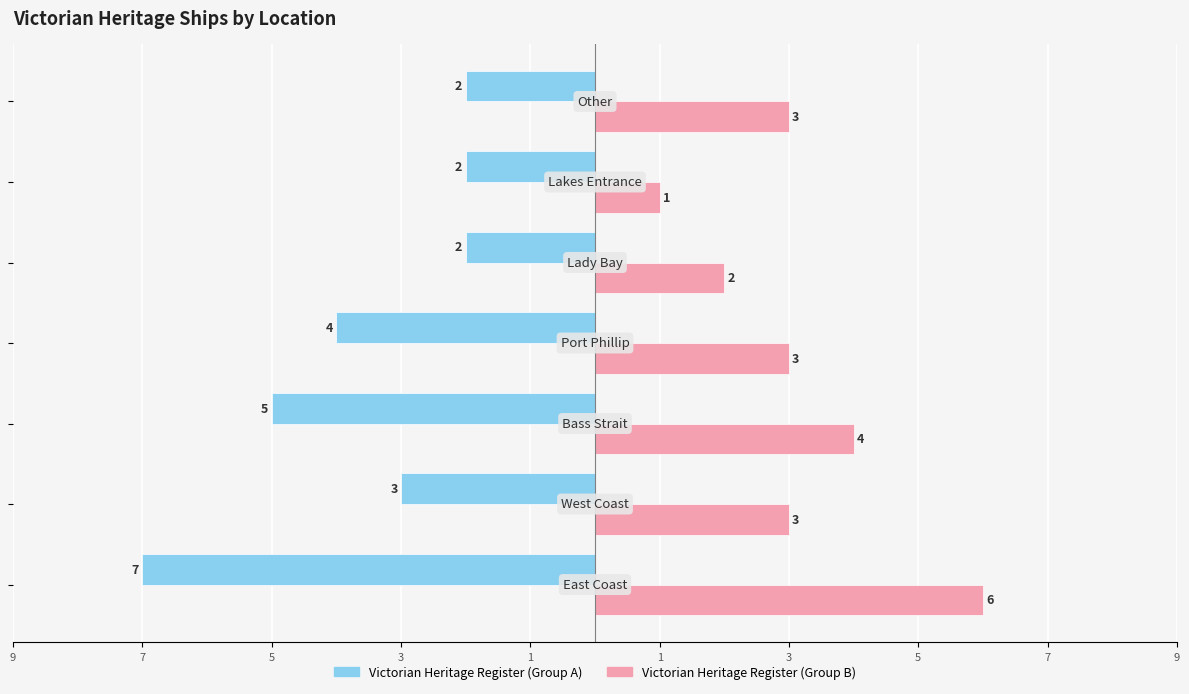

What are all the series names shown in the legend?

Victorian Heritage Register (Group A), Victorian Heritage Register (Group B)